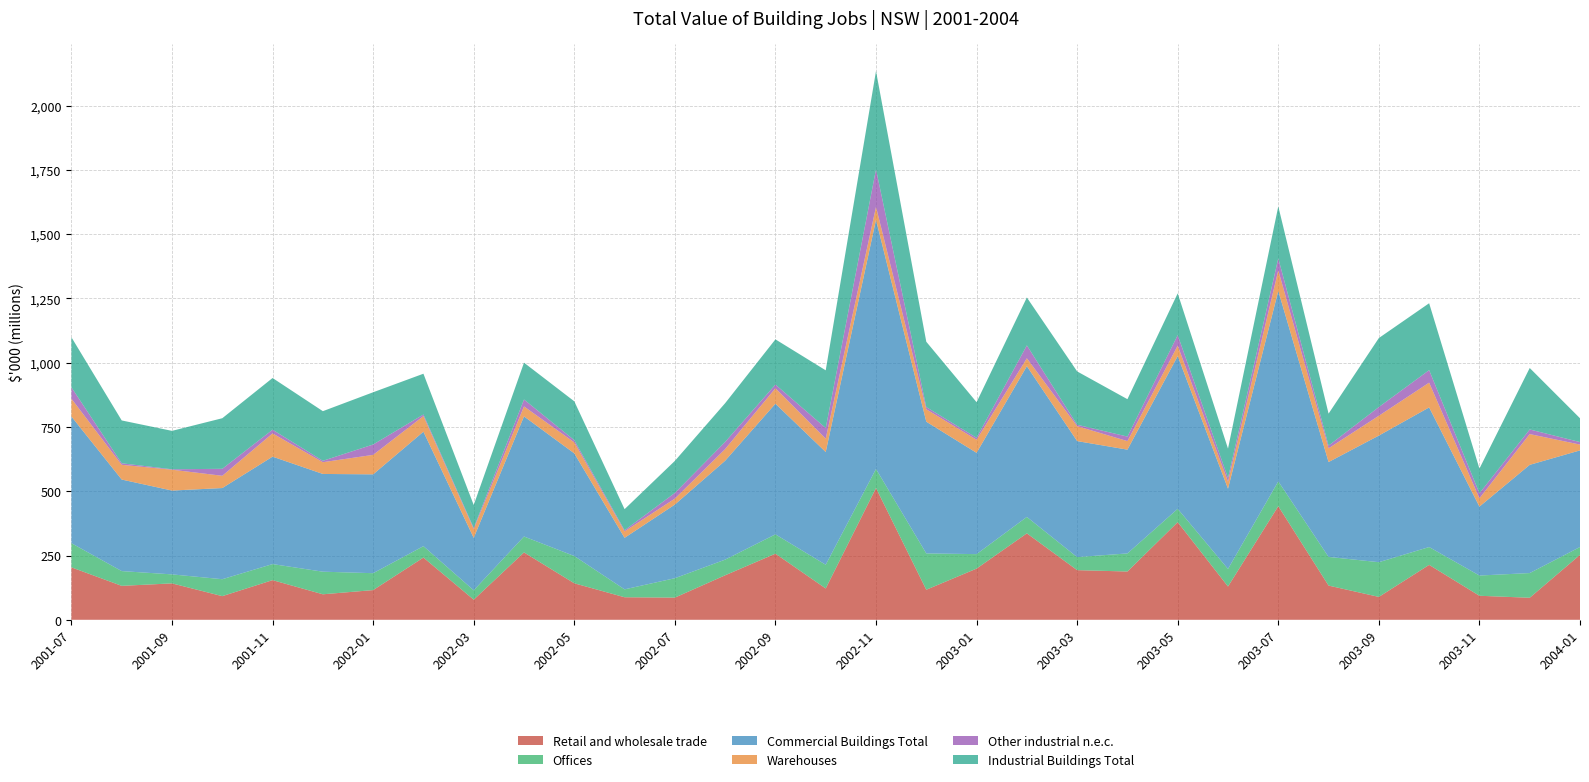

Reading left to right, what are all the values shown in this chart?

Retail and wholesale trade: 203977	131986	141593	91993	154216	99200	115508	242012	78199	262058	141926	87646	86256	173111	257159	121822	512518	116888	199048	336216	193085	187784	379774	129476	441874	133074	89019	213587	93403	85700	252517
Offices: 94009	57432	35031	65848	62479	87910	65746	44453	36455	61920	106150	30745	75487	60890	75201	92281	74244	141321	56359	63815	50696	70372	51878	68388	96569	111500	135034	69336	78733	96070	30580
Commercial Buildings Total: 492691	356030	326009	354586	417814	380151	384437	445100	204024	467162	399223	200396	286410	384698	508158	438428	969105	512285	393921	586348	451249	403595	594058	311935	740557	368926	492469	543071	267976	420884	375737
Warehouses: 69252	57352	81091	47642	90453	45643	75770	60770	34068	38785	42753	25002	23202	45347	60105	51898	50319	48332	50996	30688	58063	33290	40633	27392	80209	53484	77052	96381	32525	119690	22593
Other industrial n.e.c.: 44158	5938	1717	27170	14354	5475	40315	6125	4406	26897	8565	4445	21974	27739	14314	41540	145786	8559	7517	50193	5474	17556	40983	14595	46683	10525	33870	48705	19551	17925	9820
Industrial Buildings Total: 194705	166612	149385	196744	201120	193041	203182	158635	89370	143185	151147	82006	124667	150697	175797	224325	382342	254077	138514	186317	207467	145439	162406	114071	202114	124352	268416	260148	95840	239113	92640